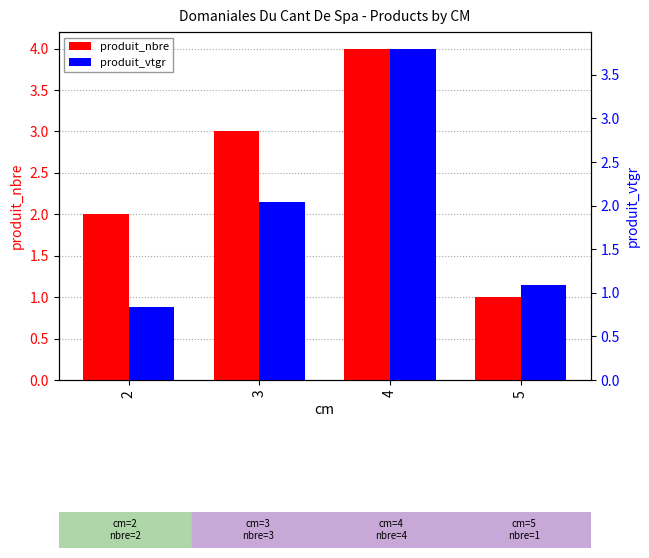

Between 2 and 5, which series saw the biggest shift?

produit_nbre